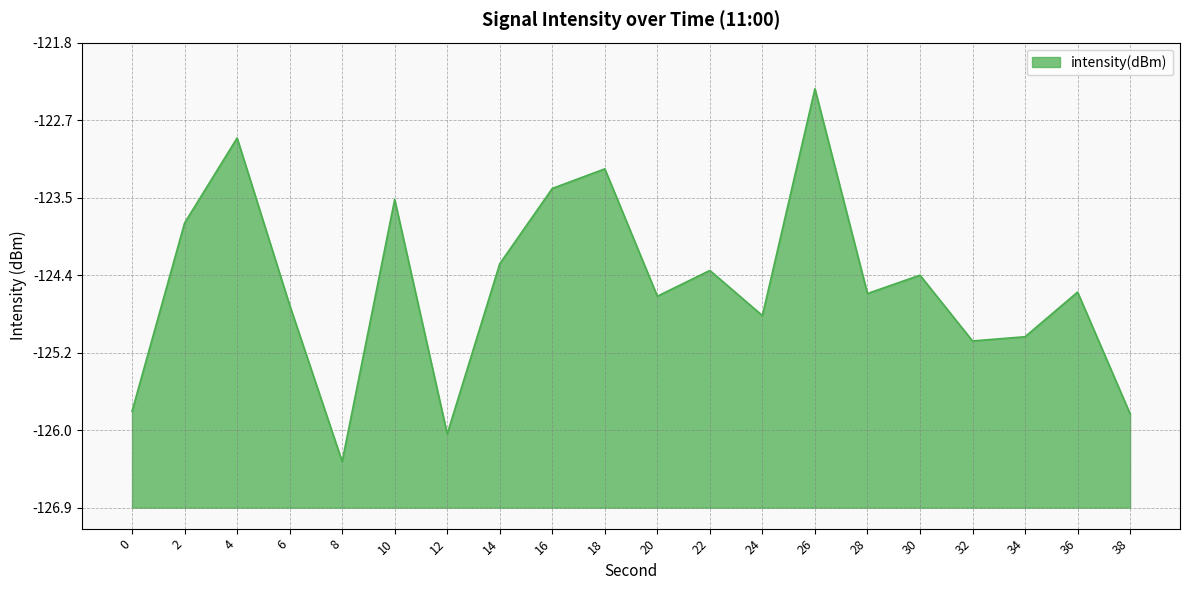

Reading left to right, transcribe all the data shown in this chart.

0=1.0	2=3.1	4=4.0	6=2.2	8=0.5	10=3.3	12=0.8	14=2.6	16=3.5	18=3.7	20=2.3	22=2.6	24=2.1	26=4.5	28=2.3	30=2.5	32=1.8	34=1.9	36=2.3	38=1.0